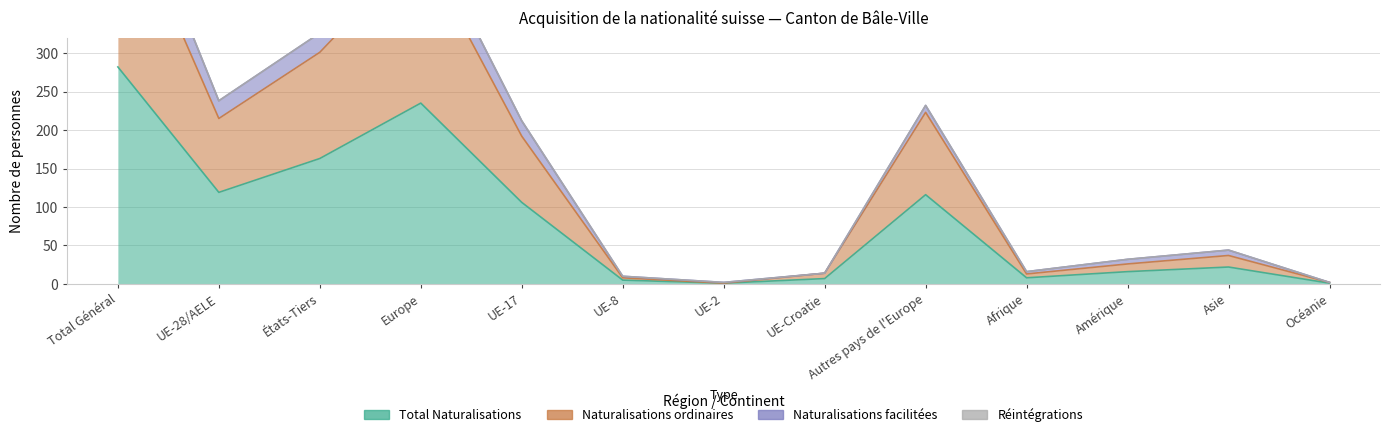

What is the total value across all series at États-Tiers?

464